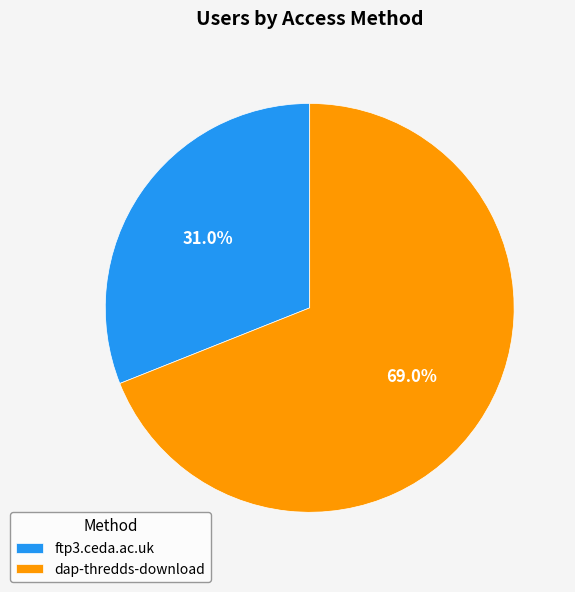

To the nearest percent, what is the difference between the dap-thredds-download and ftp3.ceda.ac.uk slice percentages?

38%